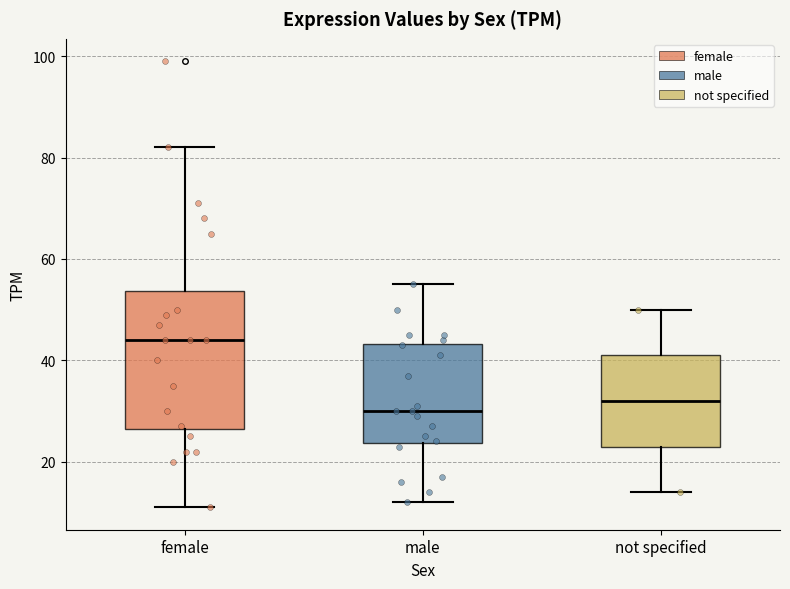

Where does the lower whisker of the box for female end on the y-axis? The values are not printed on the chart, so give them approximately, as read against the axis.

12